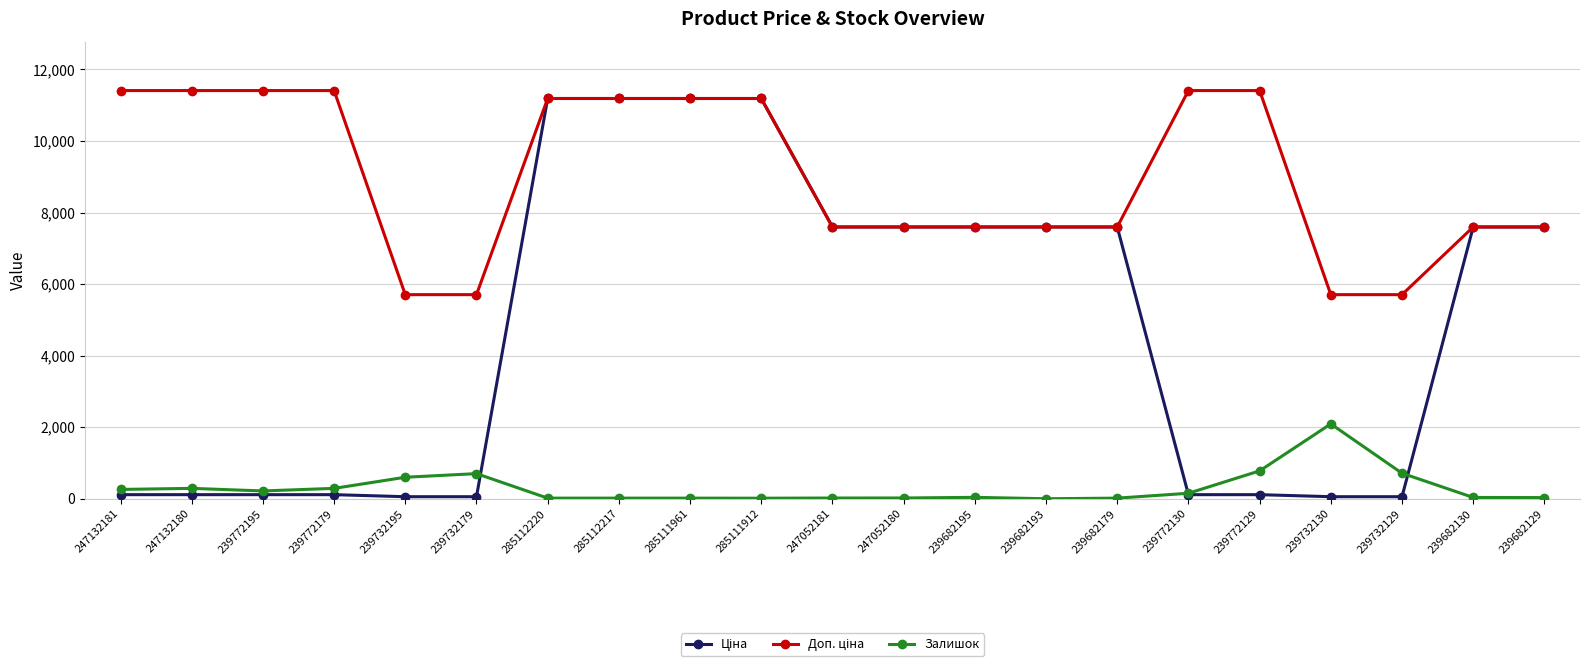

At how many categories does at least one series exceed 6352?

17